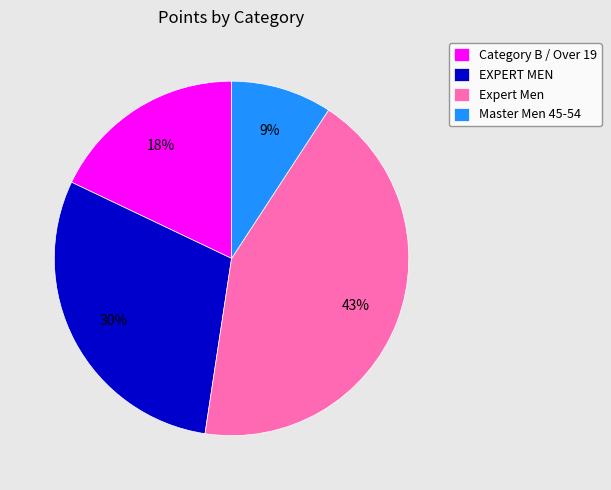

Which category has the biggest portion of the pie?

Expert Men